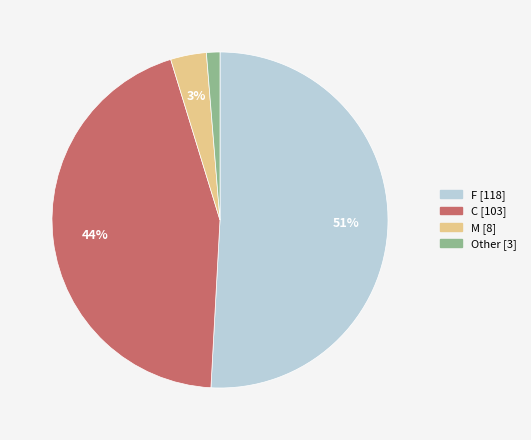

Is there a majority slice in this chart?

Yes